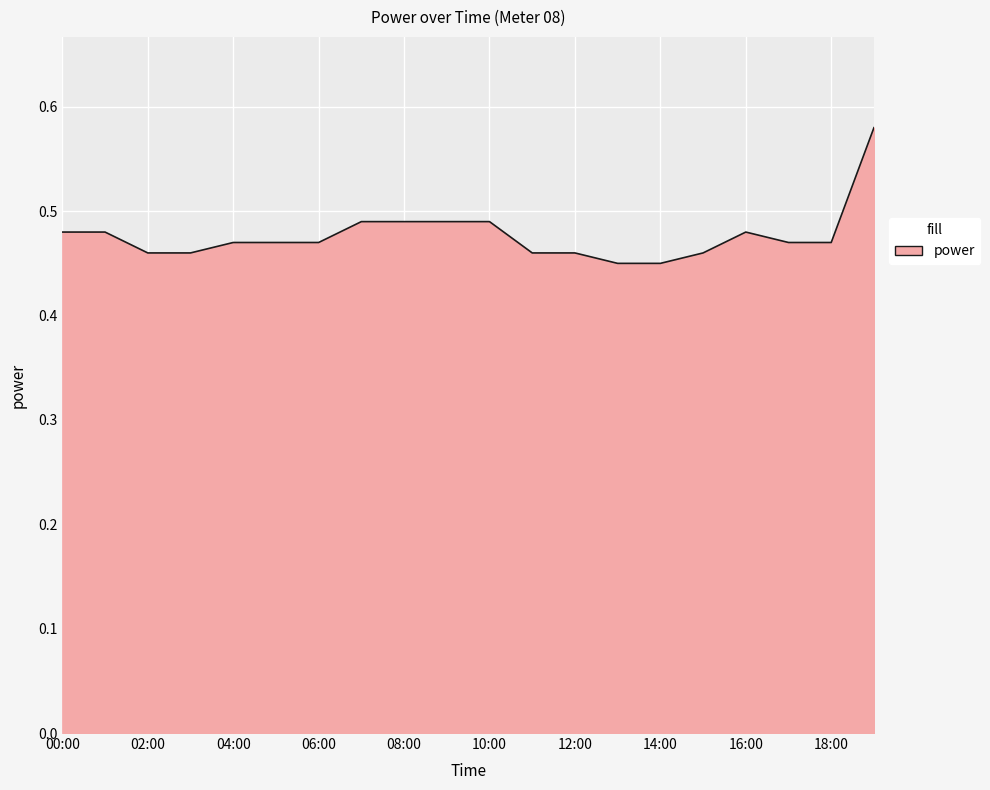

Count the number of data series in this chart.

1